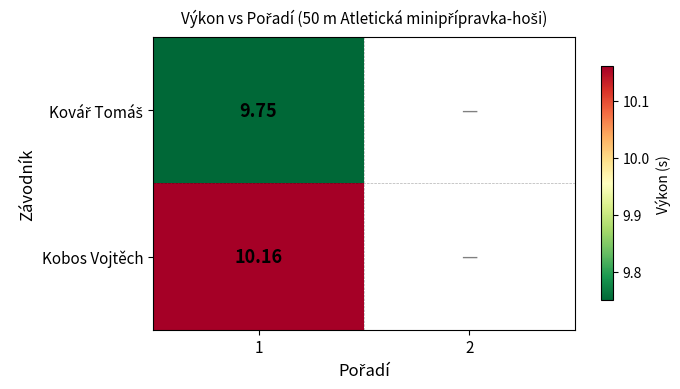

How many values in Kovář Tomáš are above zero?

1